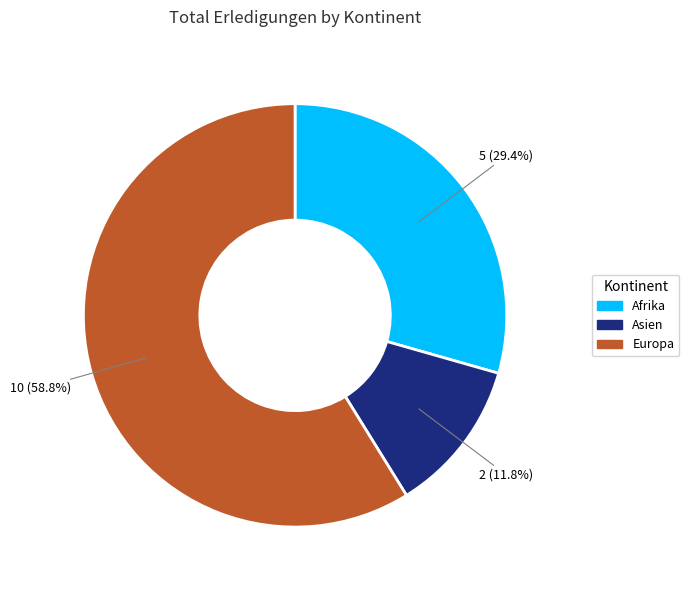

Does any single category account for the majority?

Yes